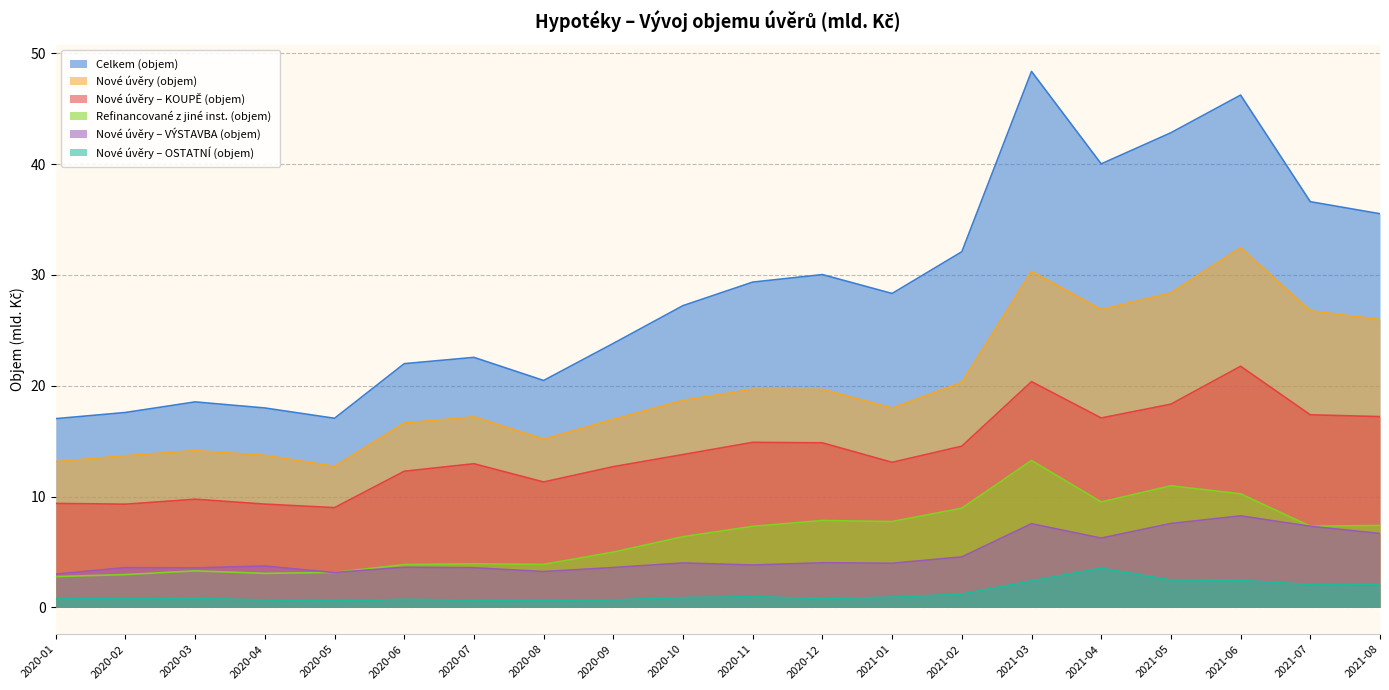

Which series has the largest range (max minus min)?

Celkem (objem)